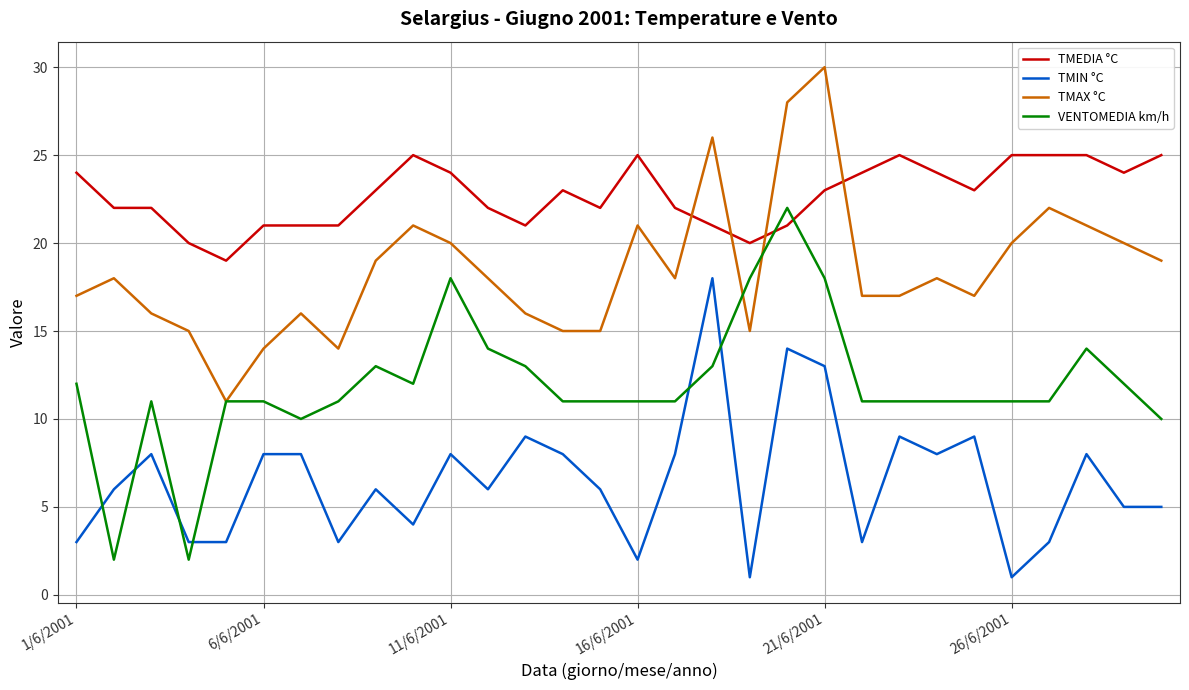

What is the maximum value shown in the chart?

30